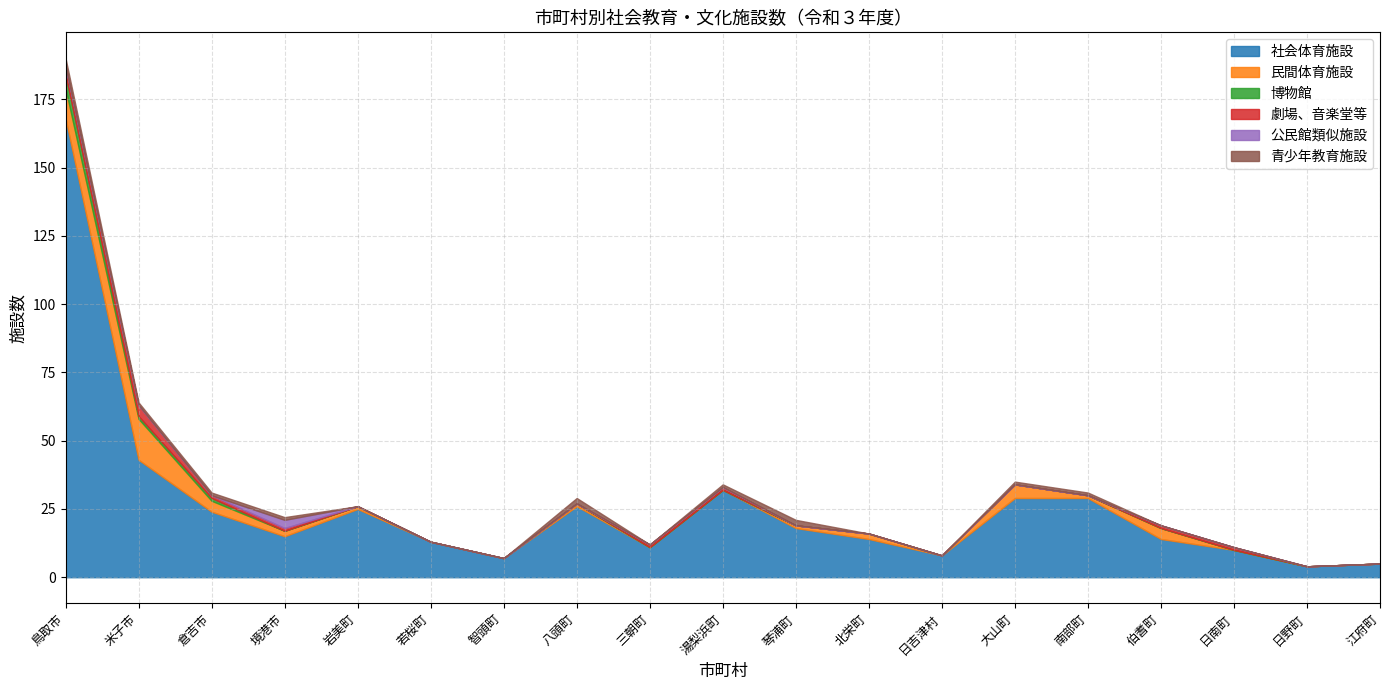

Is it true that 民間体育施設 equals 2 at 北栄町?

True